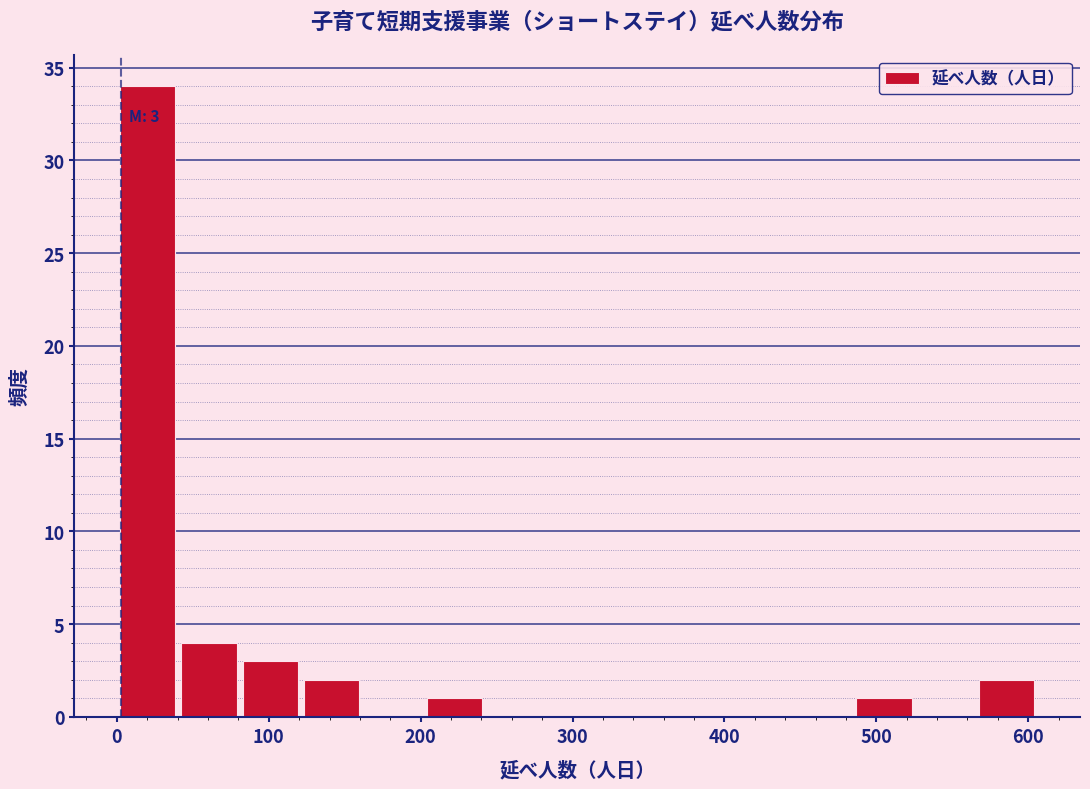

Which range on the x-axis has the tallest bar?

0 to 40